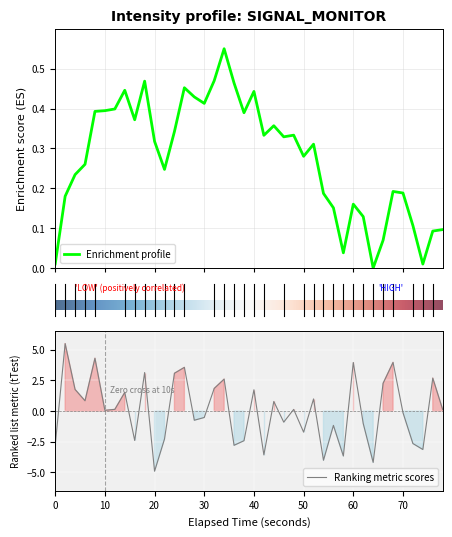

Does the chart display data point markers on the line(s)?

No